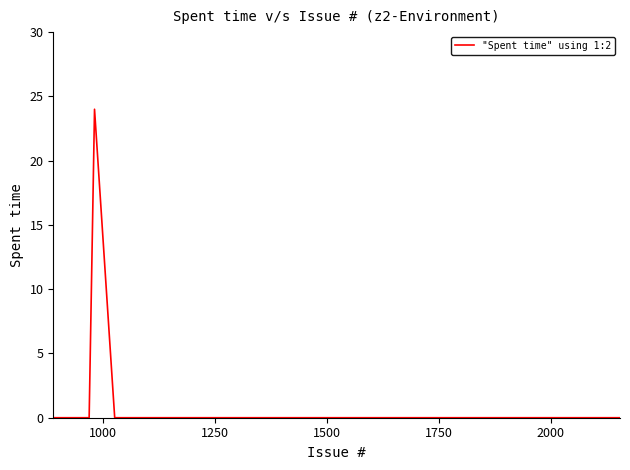

What is the greatest value displayed?

24